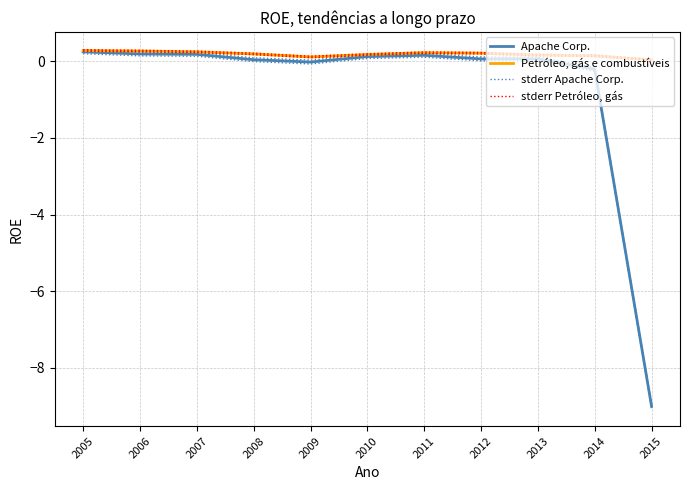

Which has a higher value, 2014 or 2013?

2013